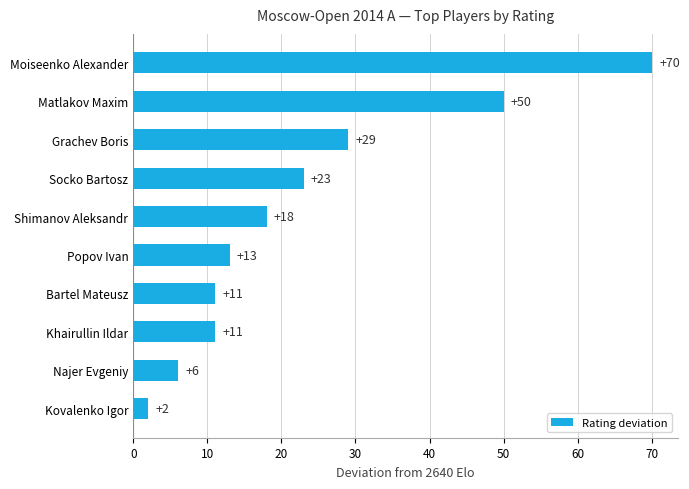

Reading top to bottom, transcribe all the data shown in this chart.

70	50	29	23	18	13	11	11	6	2